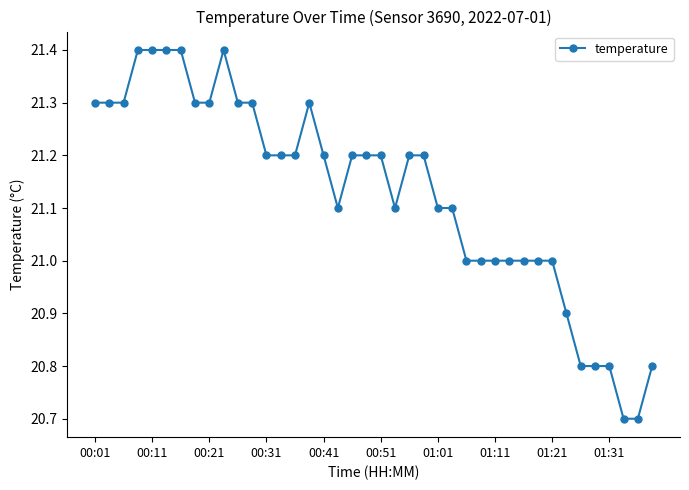

What is the smallest value displayed?

20.7